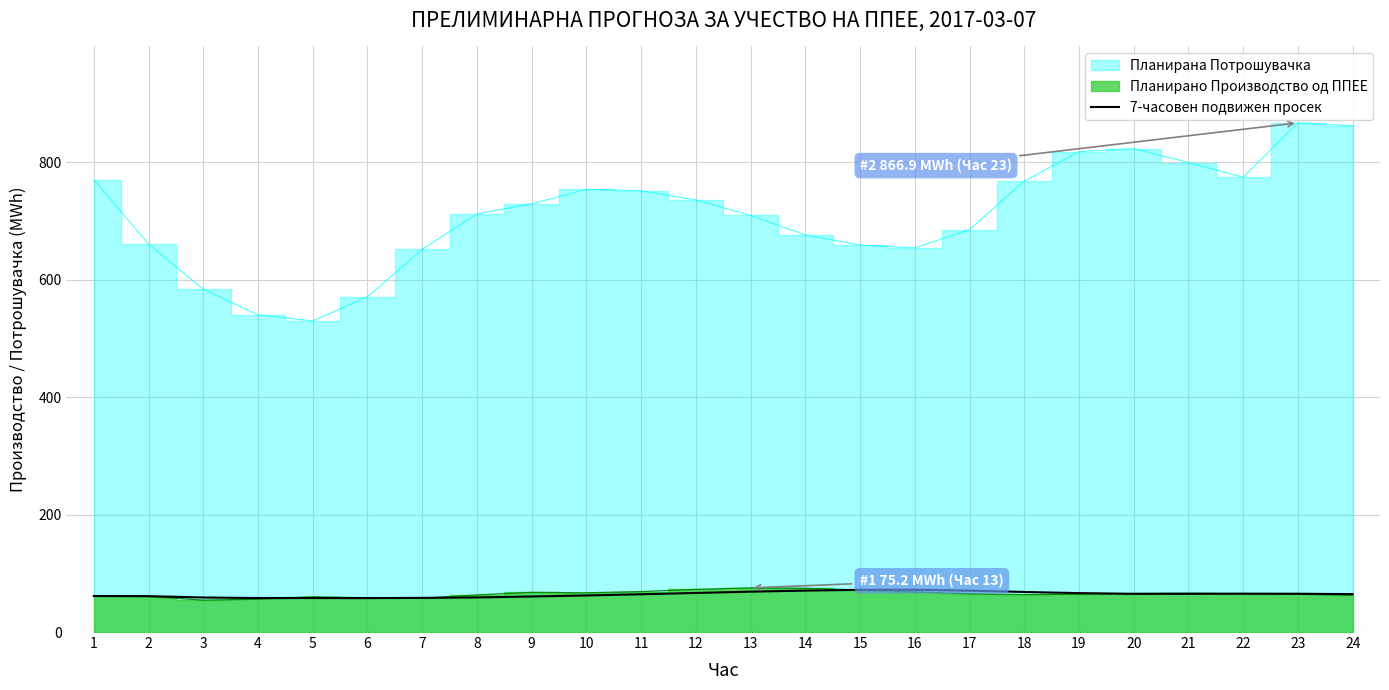

What is the minimum value shown in the chart?

57.8